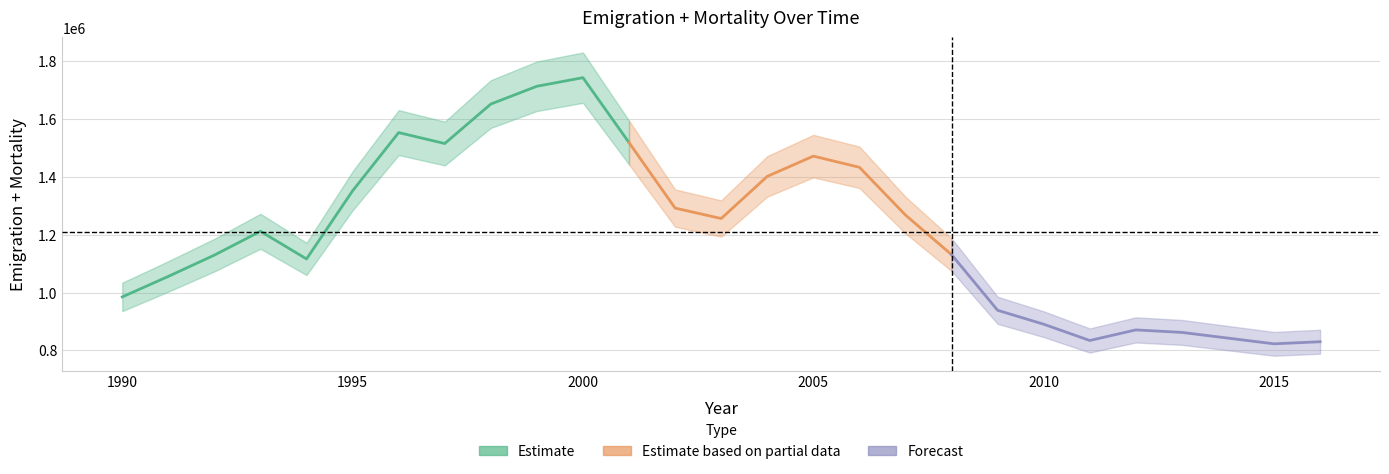

List the labels in order of value, largest first.

2000, 1999, 1998, 1996, 2001, 1997, 2005, 2006, 2004, 1995, 2002, 2007, 2003, 1993, 2008, 1992, 1994, 1991, 1990, 2009, 2010, 2012, 2013, 2014, 2011, 2016, 2015